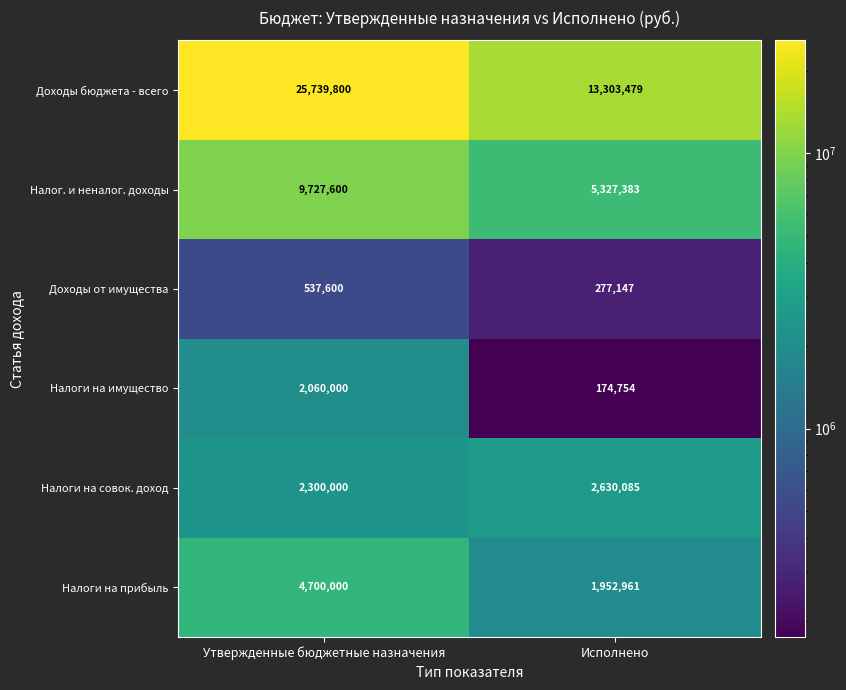

Is the value of Налоги на прибыль at Исполнено greater than the value of Налог. и неналог. доходы at Исполнено?

No